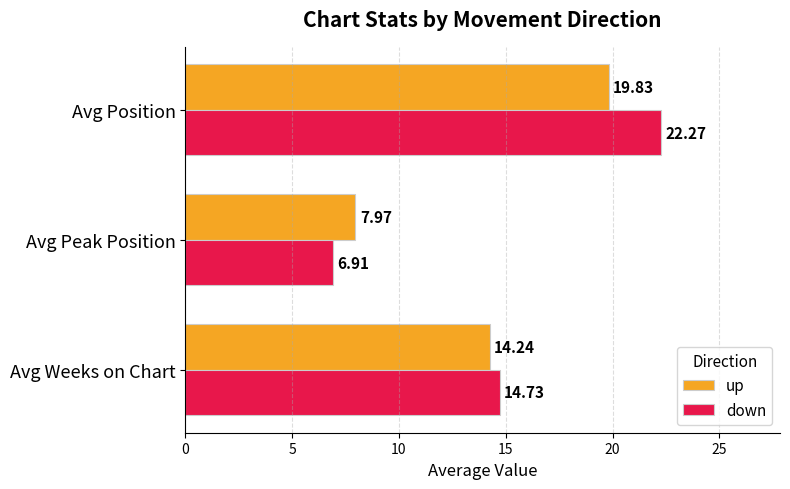

What are all the series names shown in the legend?

up, down